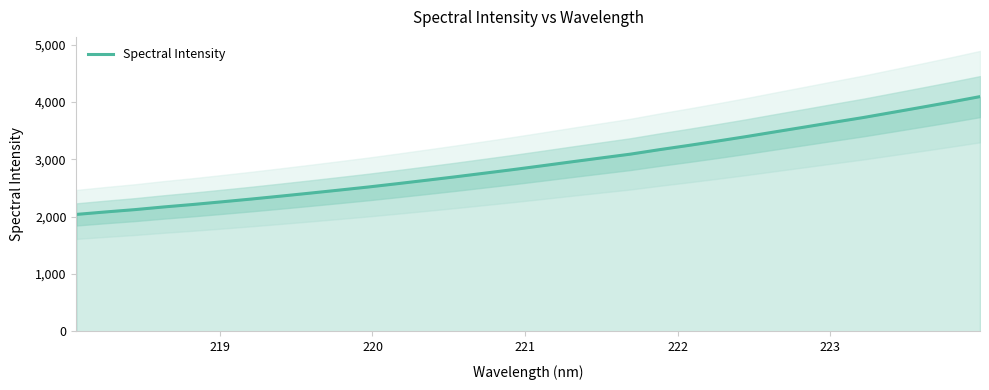

What is the minimum value for Spectral Intensity?

2039.9